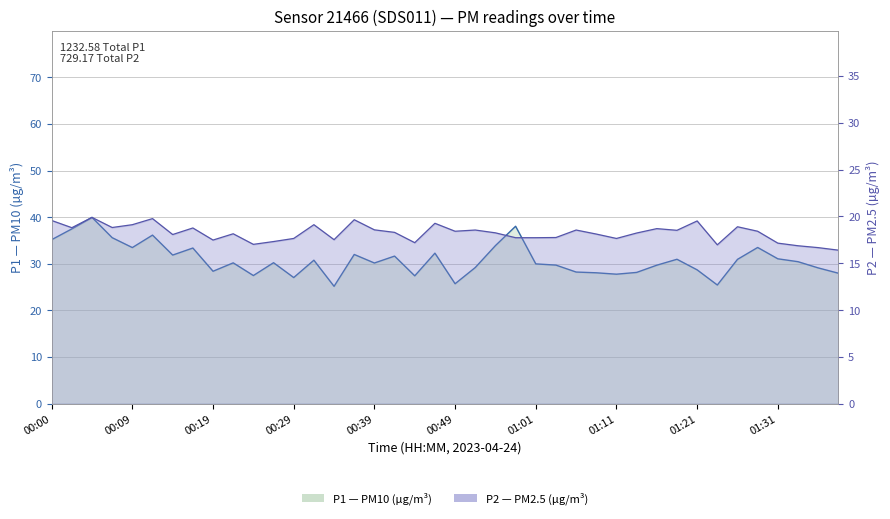

Is it true that P2 line equals 33.3 at 19?

False